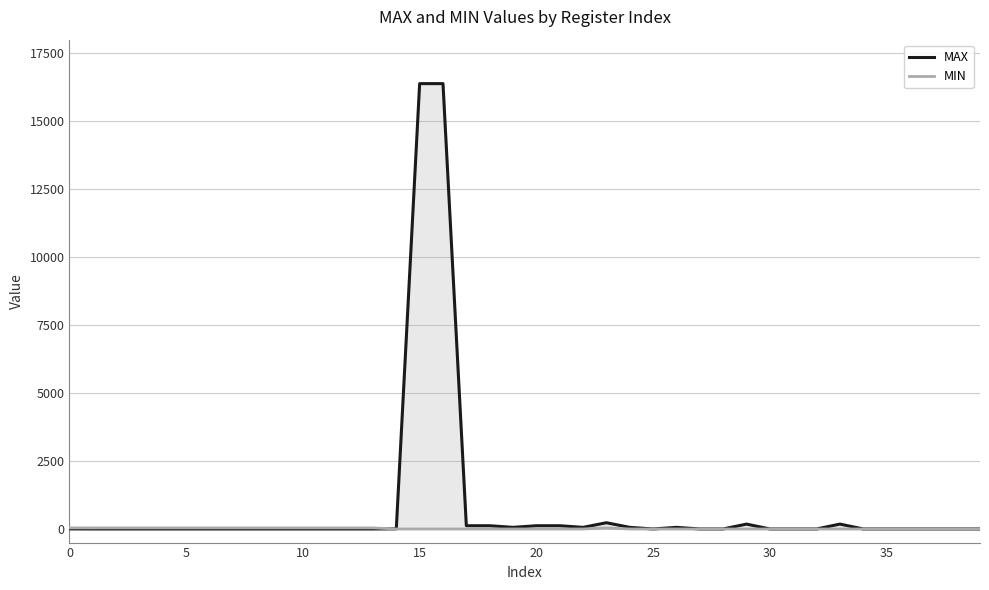

What is the difference between the maximum and minimum values in the MIN series?

40